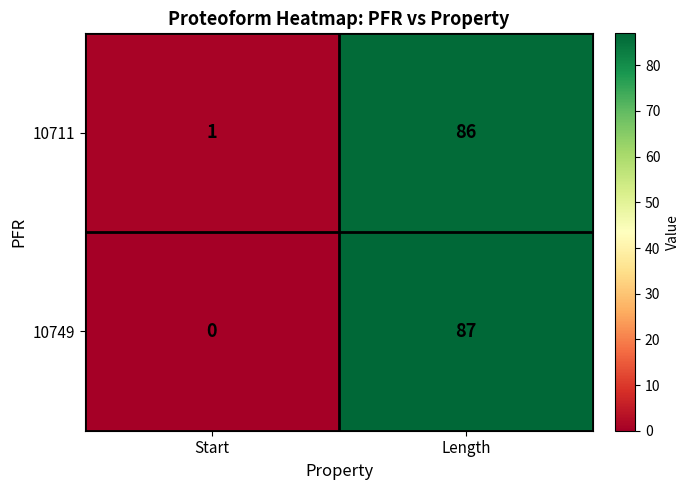

True or false: 10749 has a value of 87 at Length.

True